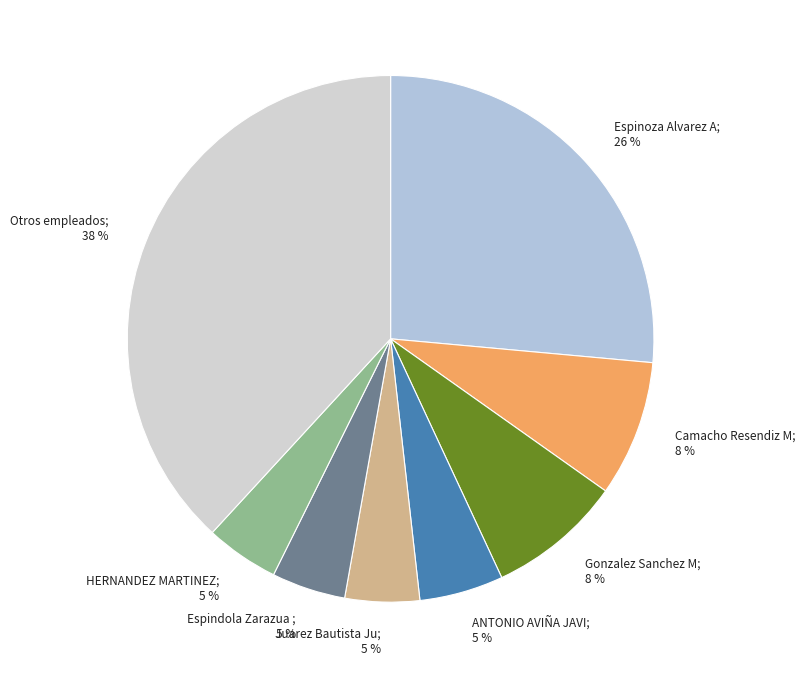

How many slices are in this pie chart?

8